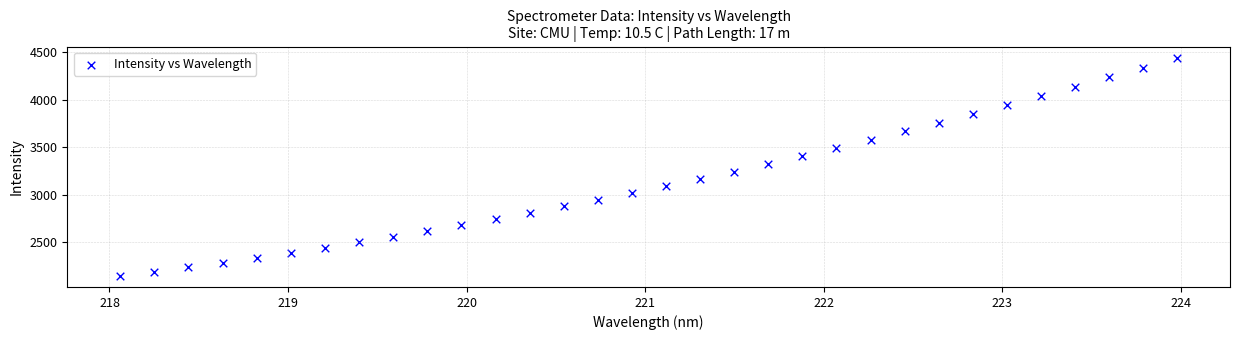

What is the range of Y values (max minus min)?

2299.4